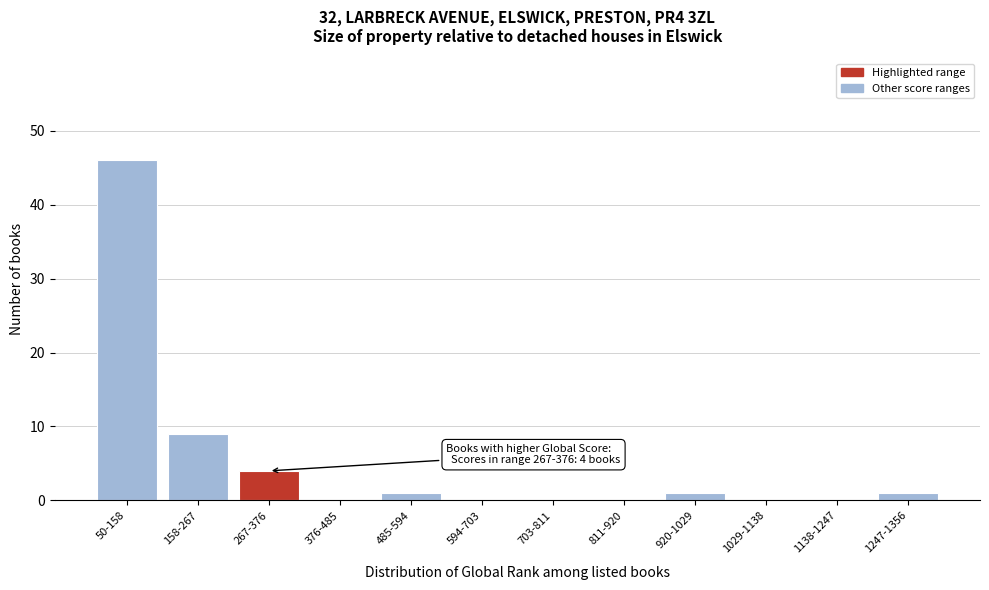

Reading left to right, transcribe all the data shown in this chart.

50-158=46	158-267=9	267-376=4	376-485=0	485-594=1	594-703=0	703-811=0	811-920=0	920-1029=1	1029-1138=0	1138-1247=0	1247-1356=1